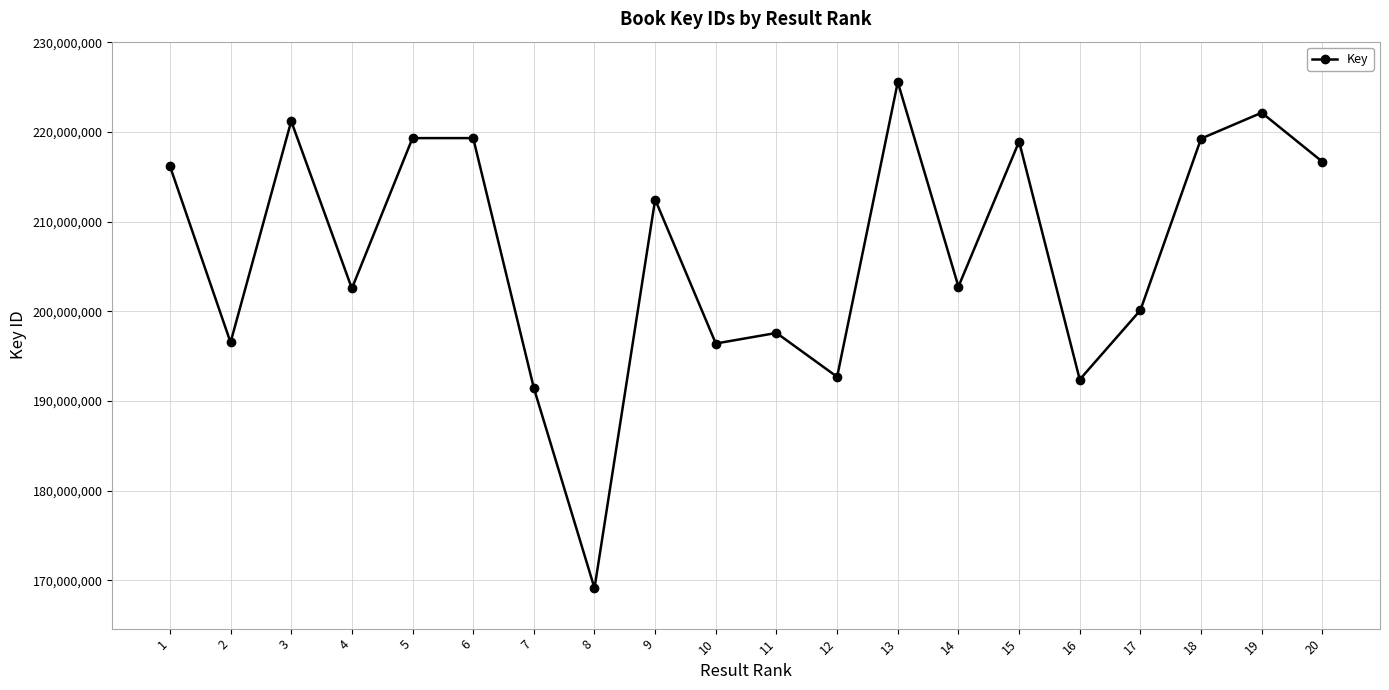

What is the average value?

206634414